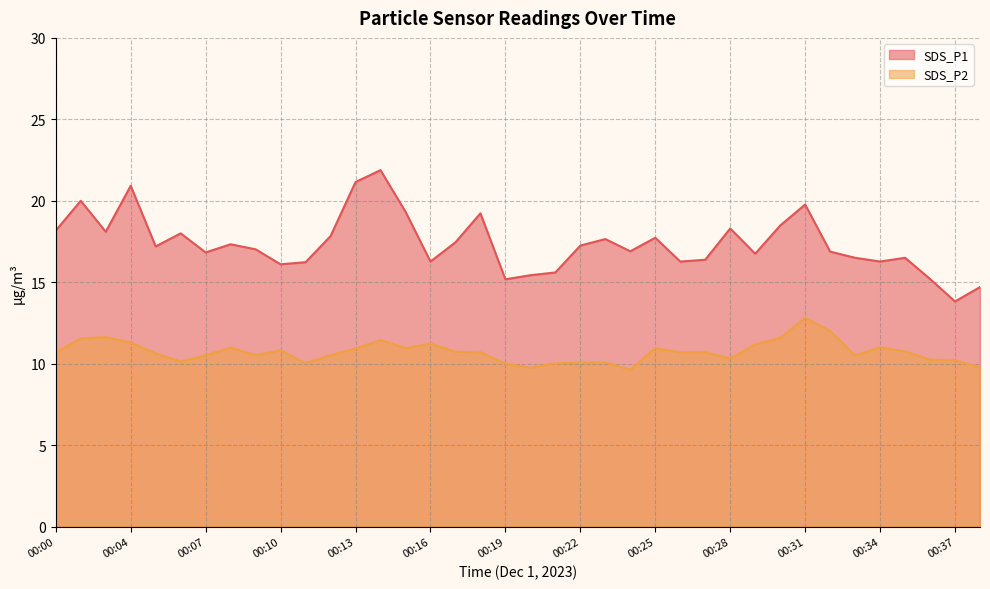

Count the number of data series in this chart.

2